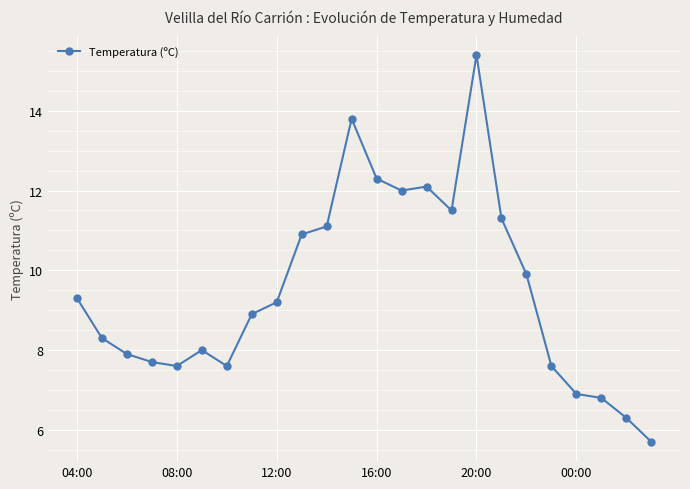

What is the greatest value displayed?

15.4